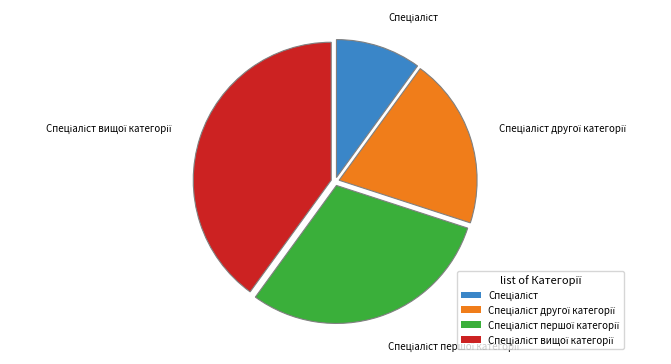

How many slices are in this pie chart?

4